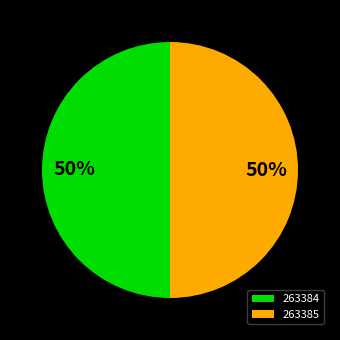

Approximately how many times larger is the value at 263385 compared to 263384?

1.0